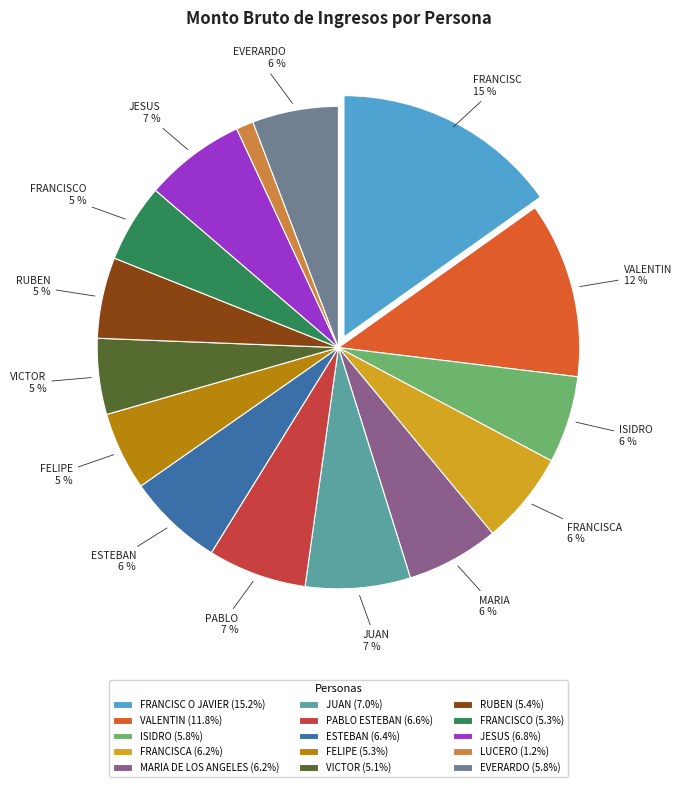

Which category has the biggest portion of the pie?

FRANCISC O JAVIER